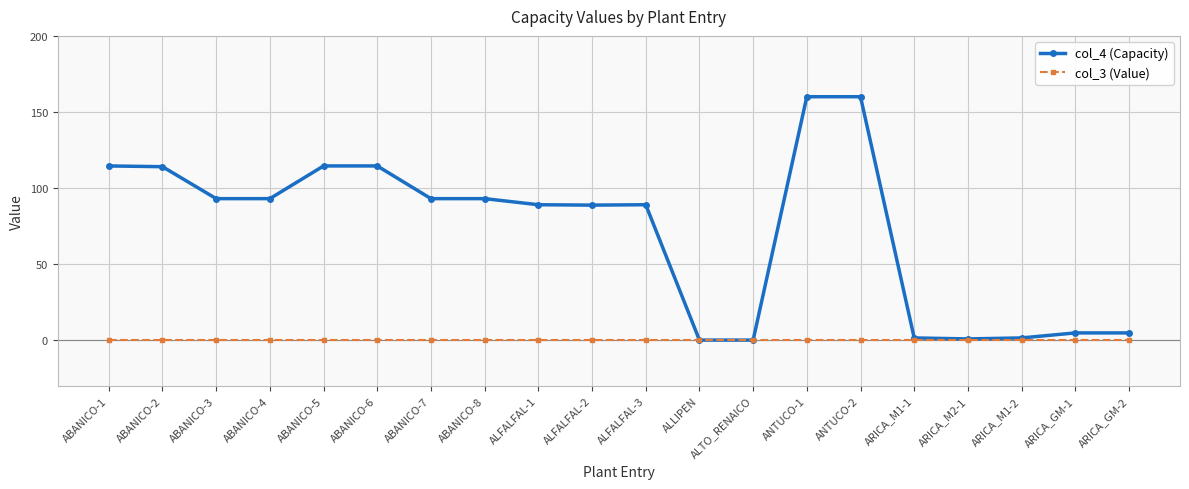

How many series are shown in this chart?

2